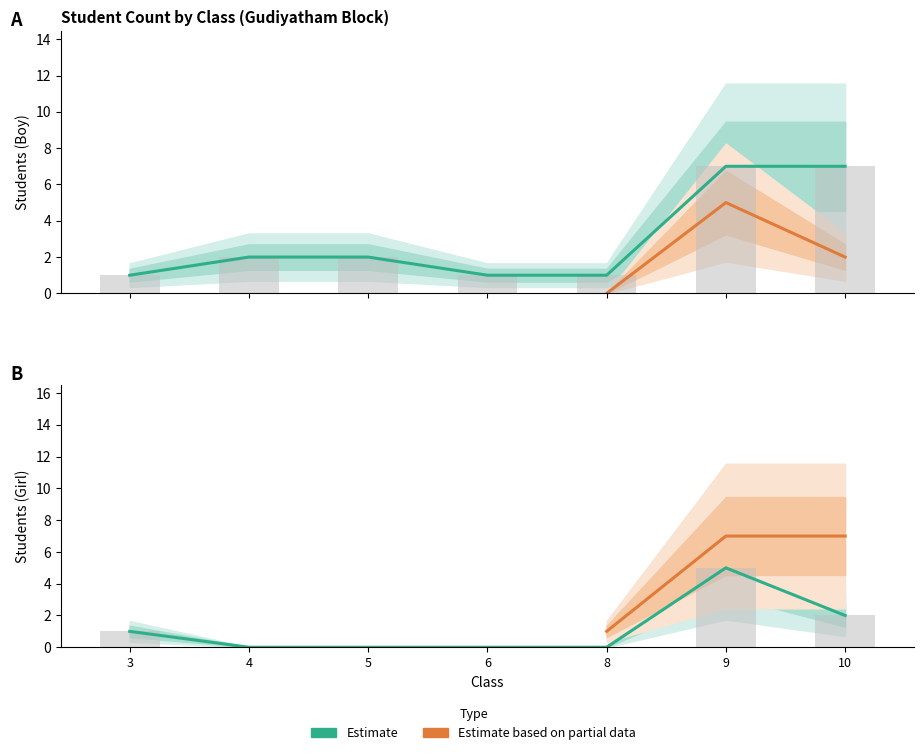

Does the chart contain stacked bars?

No